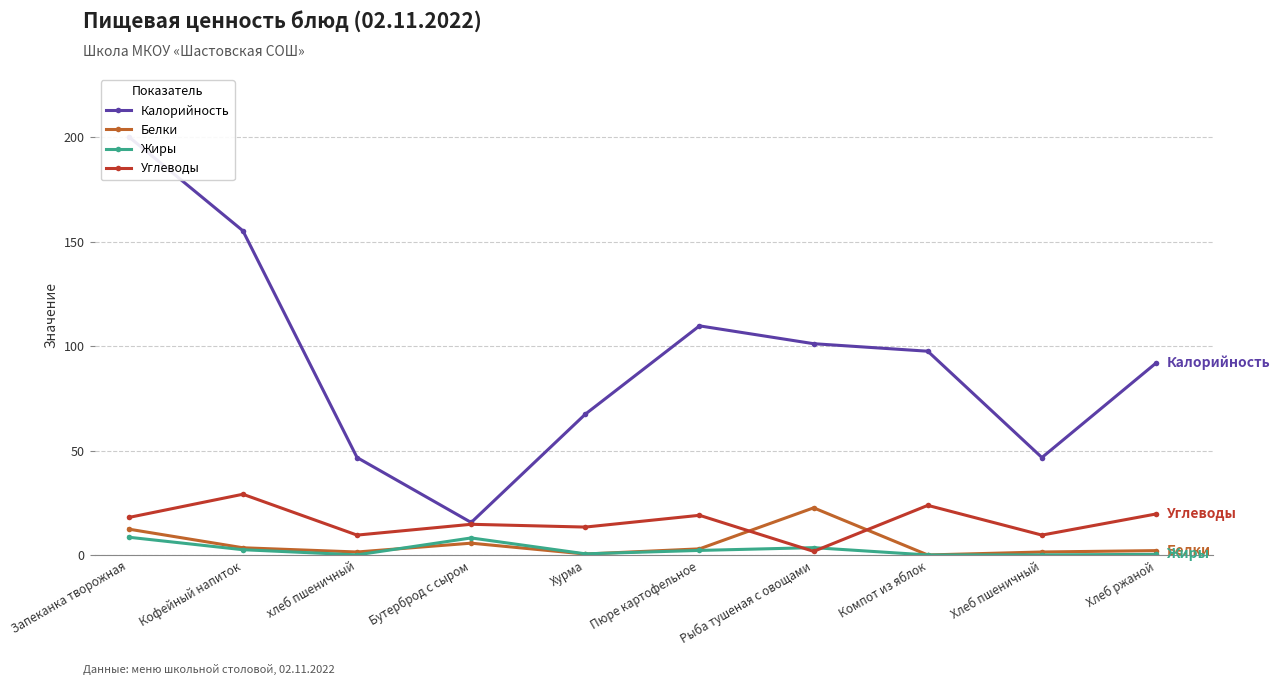

Reading right to left, list all the values displayed in this chart.

Калорийность: 92.0	46.8	97.6	101.2	109.7	67.5	15.7	46.8	155.2	200.2
Белки: 2.2	1.6	0.2	22.7	3.1	0.6	5.8	1.6	3.6	12.5
Жиры: 0.4	0.2	0.2	3.7	2.3	0.7	8.3	0.2	2.7	8.6
Углеводы: 19.8	9.7	23.9	1.9	19.1	13.5	14.8	9.7	29.2	18.1